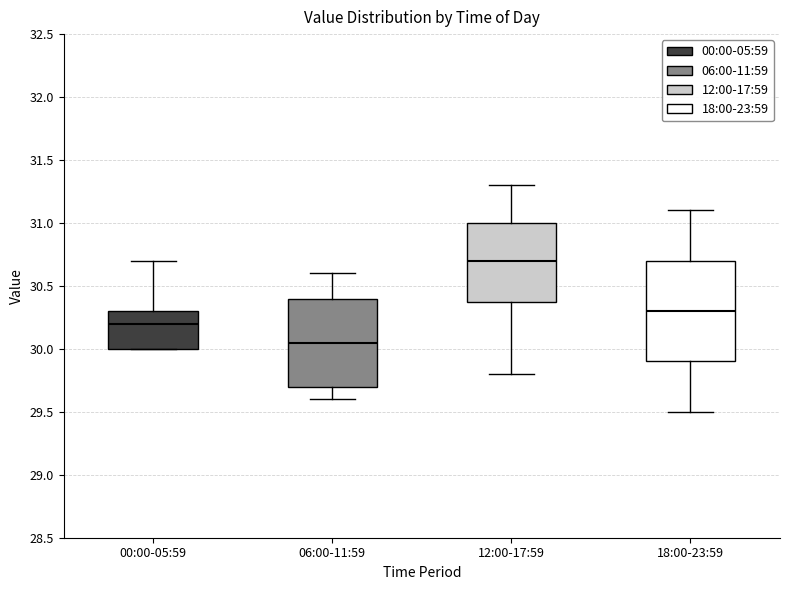

Reading left to right, transcribe this box plot: for each box, give where its median line is, the range the box spans, and where its two whiskers end, as read against the y-axis. The values are not printed on the chart, so give them approximately, as read against the axis.

00:00-05:59: median 30.20, box 30.00 to 30.30, whiskers 30.00 to 30.70
06:00-11:59: median 30.05, box 29.70 to 30.40, whiskers 29.60 to 30.60
12:00-17:59: median 30.70, box 30.40 to 31.00, whiskers 29.80 to 31.30
18:00-23:59: median 30.30, box 29.90 to 30.70, whiskers 29.50 to 31.10